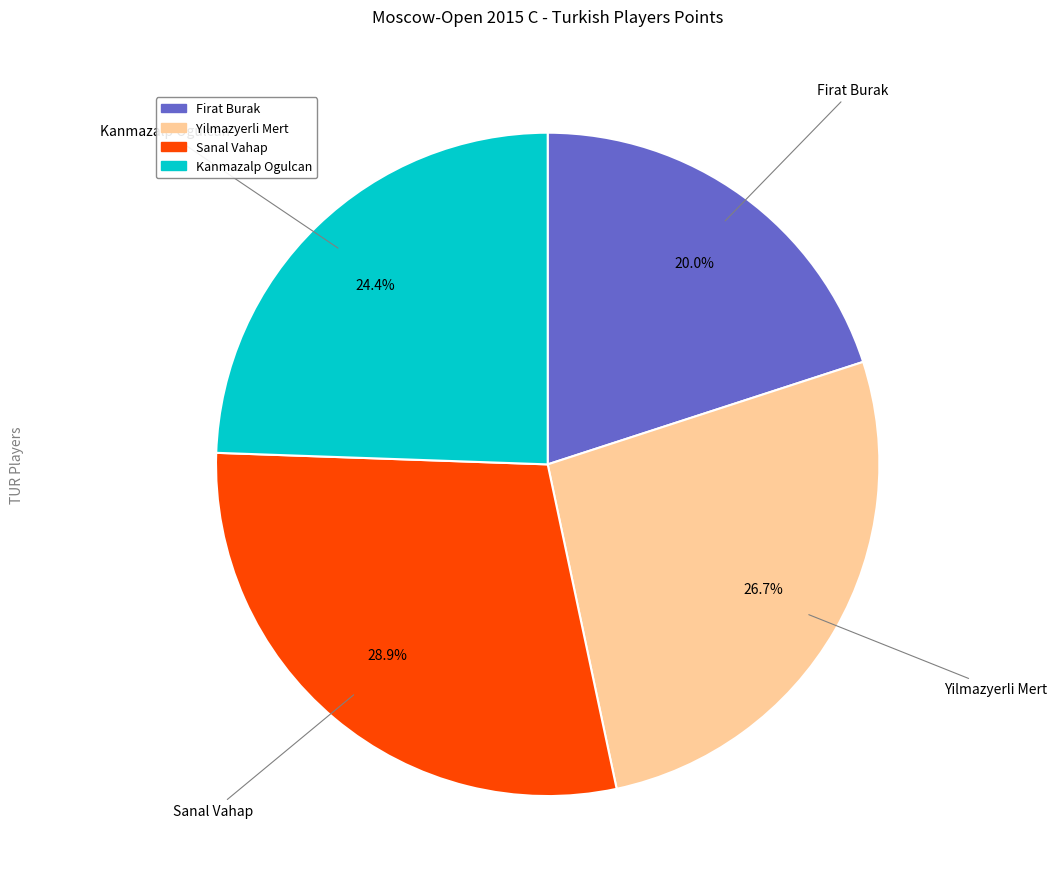

Approximately how many times larger is the value at Firat Burak compared to Sanal Vahap?

0.7